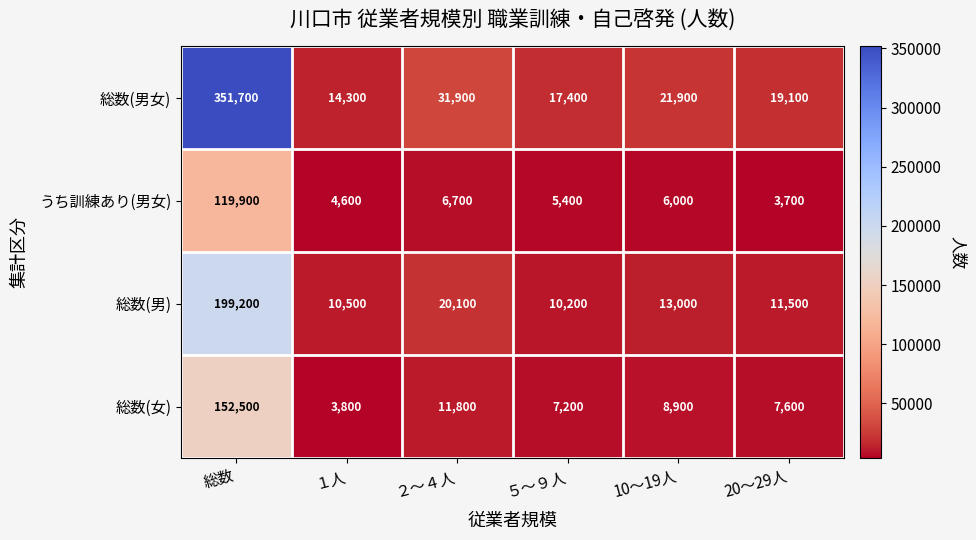

What is the average value of the 総数(男女) series?

76050